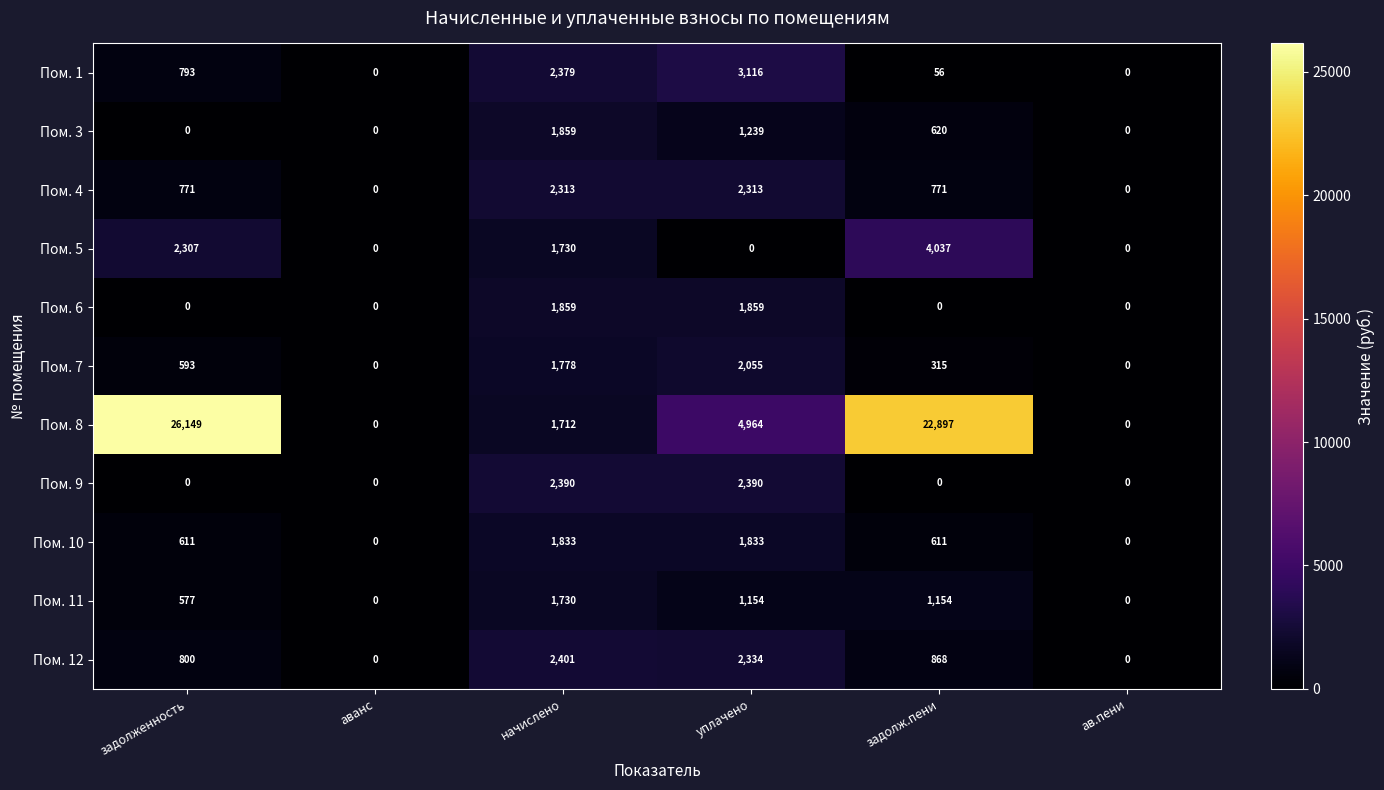

Which series has the widest spread of values?

Пом. 8